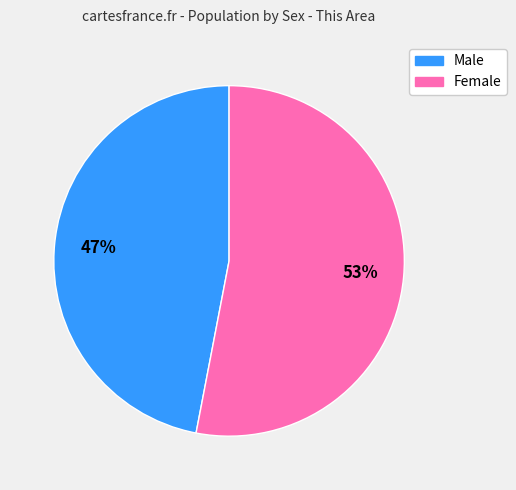

What percentage is the Male slice, to the nearest percent?

47%